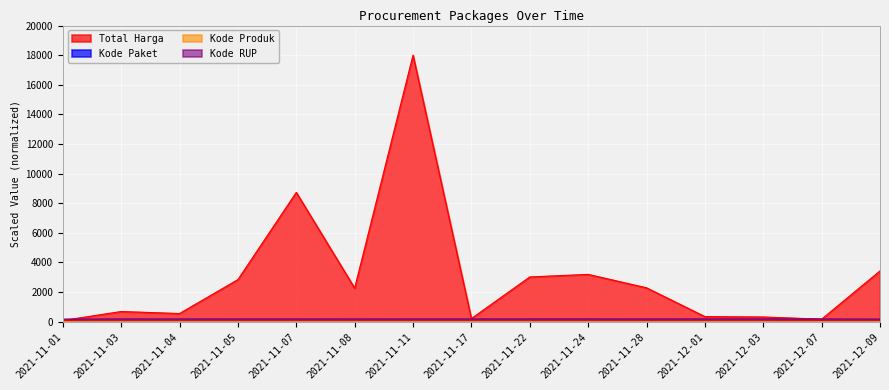

What is the total value across all series at 2021-11-22?

3216.2